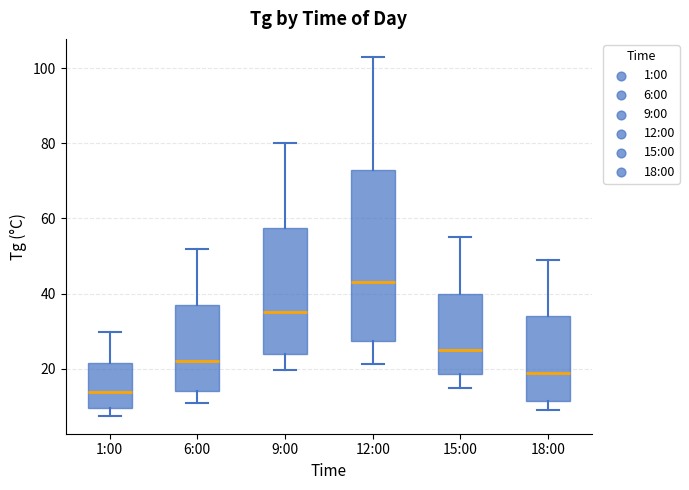

Where does the upper whisker of the box for 18:00 end on the y-axis? The values are not printed on the chart, so give them approximately, as read against the axis.

50